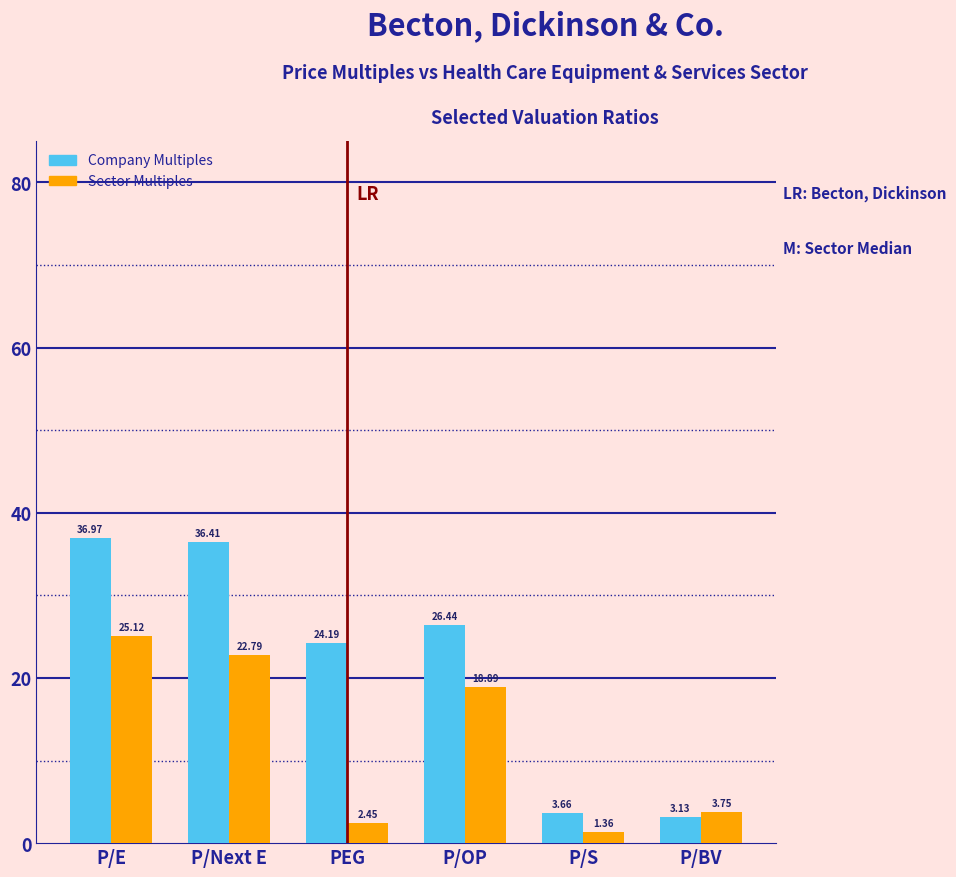

What is the total value across all series at P/BV?

6.9